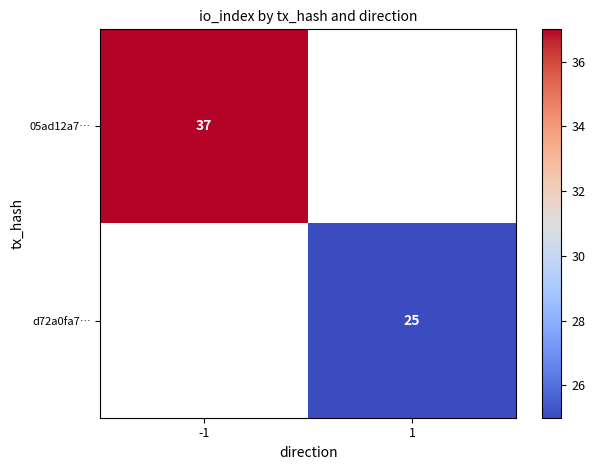

How many data points does each series have?

2